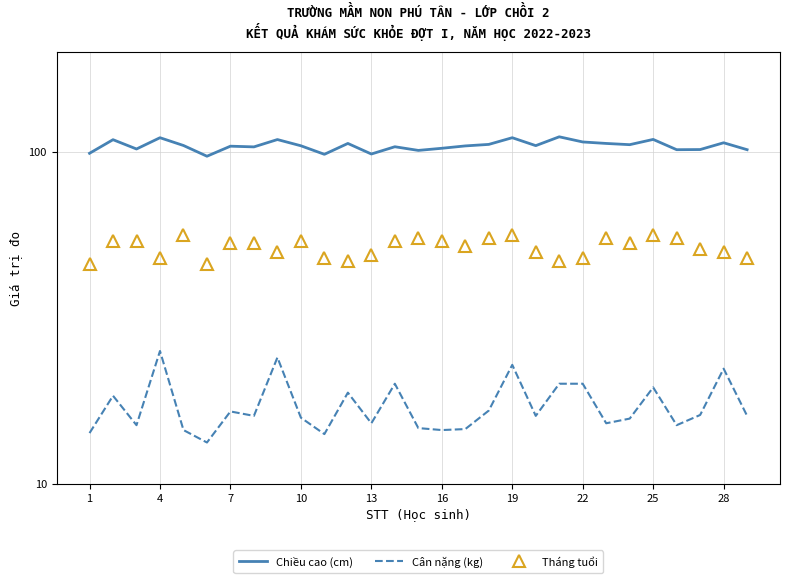

What are all the series names shown in the legend?

Chiều cao (cm), Cân nặng (kg), Tháng tuổi